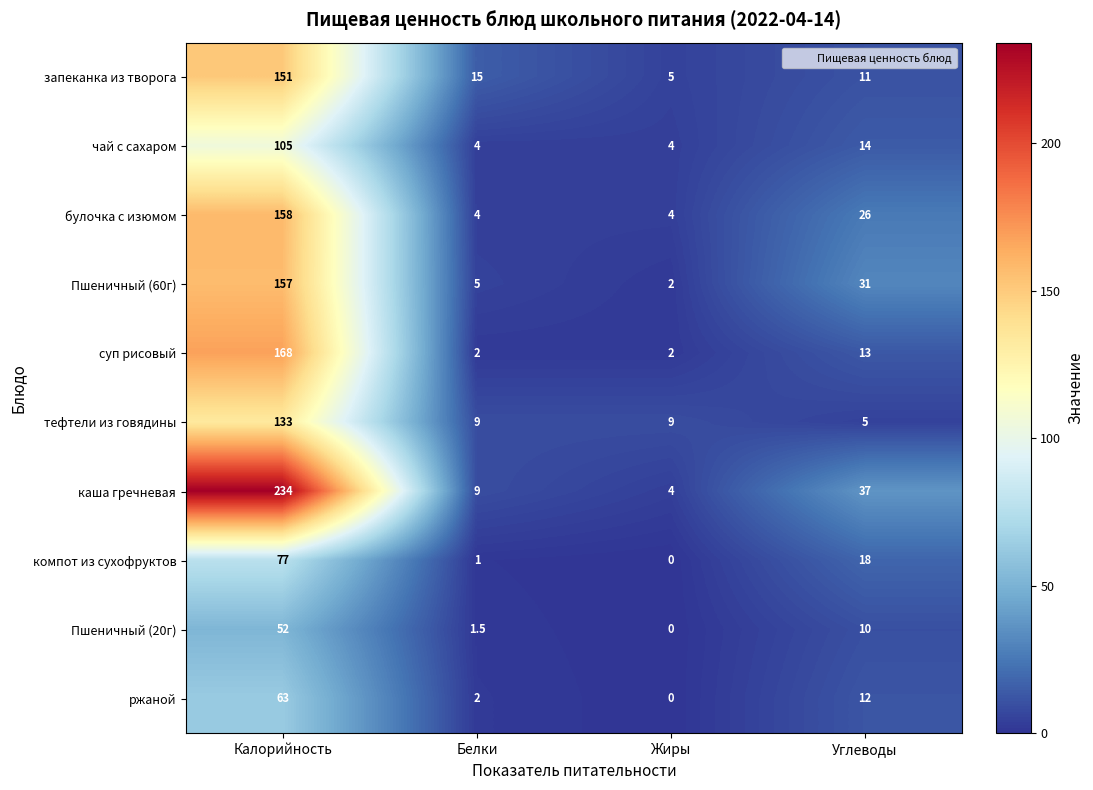

Which label corresponds to the smallest value in the chart?

Жиры